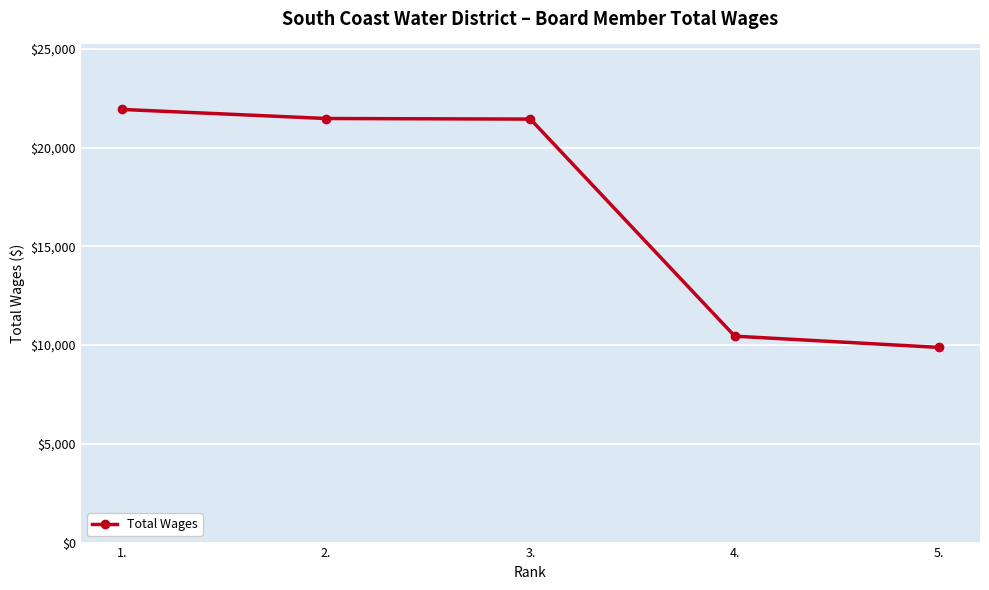

The chart shows a value of 6090 at 1.. True or false?

False